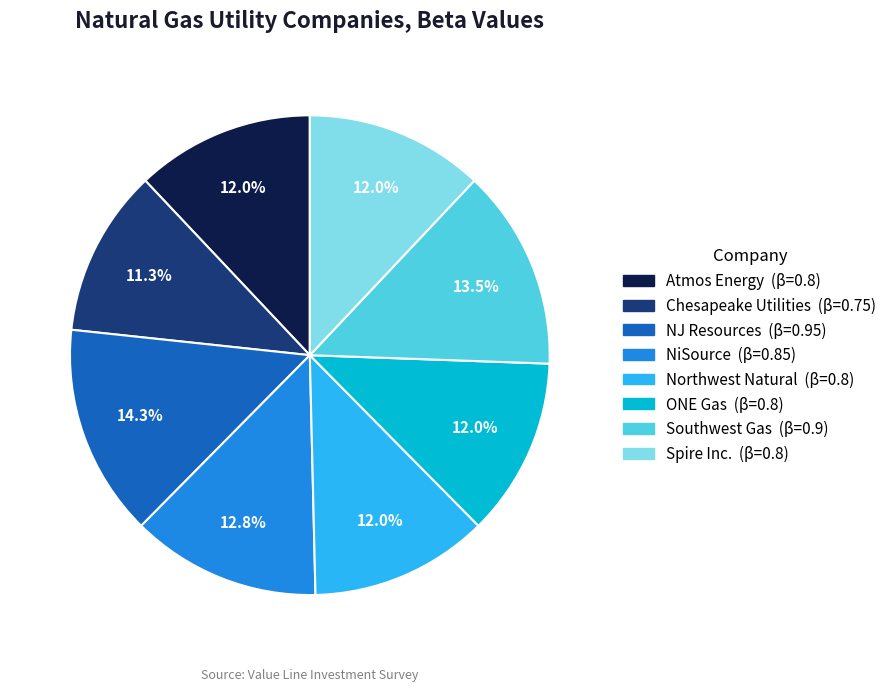

Is there a majority slice in this chart?

No